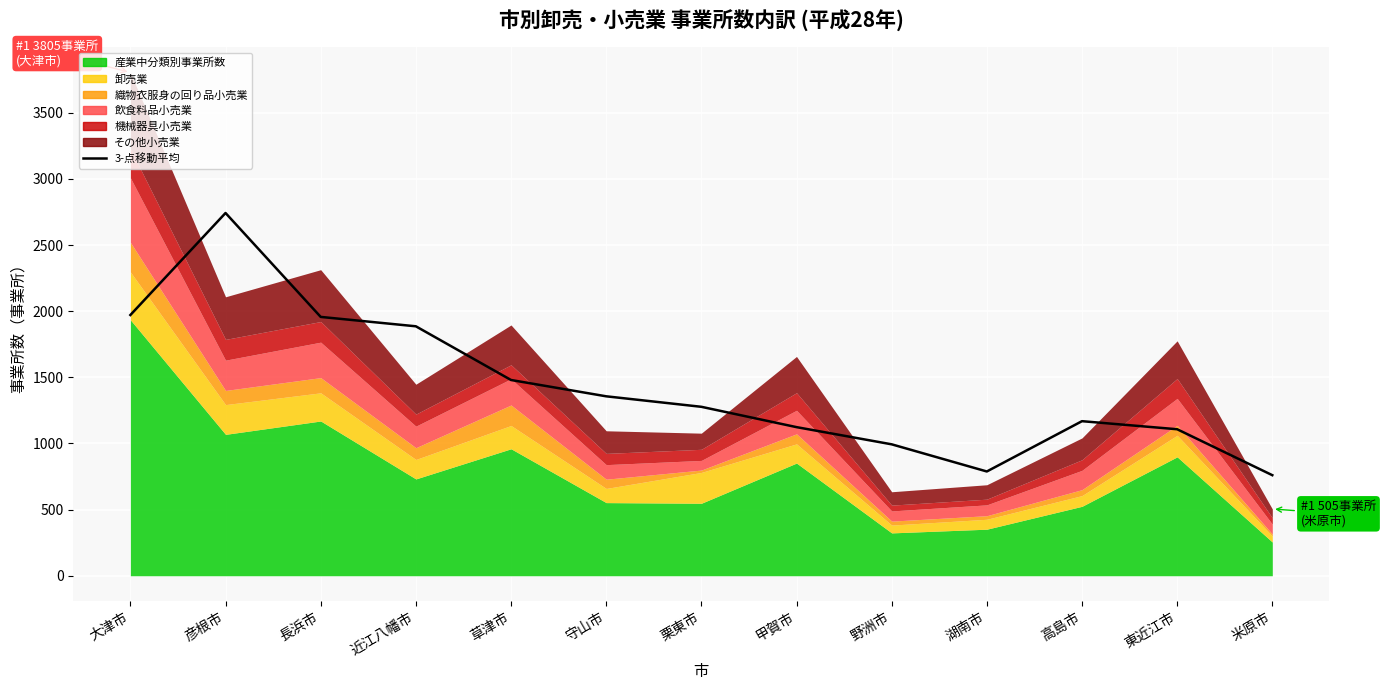

What is the difference between the second highest and minimum values?

1211.0